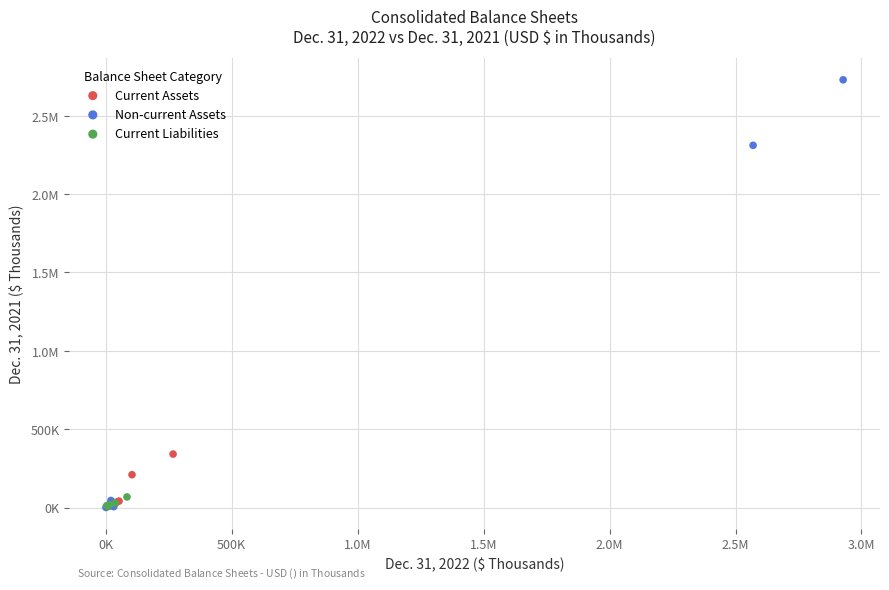

What are all the series names shown in the legend?

Current Assets, Non-current Assets, Current Liabilities